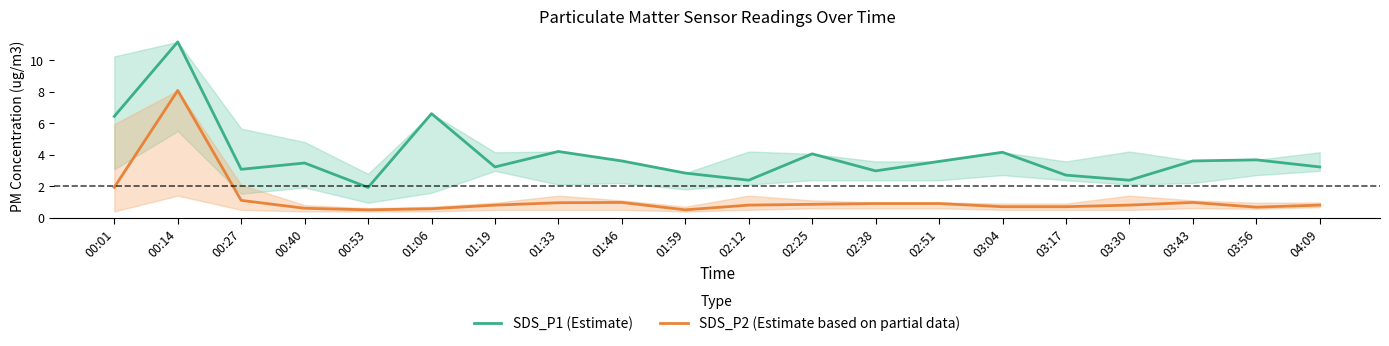

True or false: SDS_P1 (Estimate) and SDS_P2 (Estimate based on partial data) intersect in this chart.

False